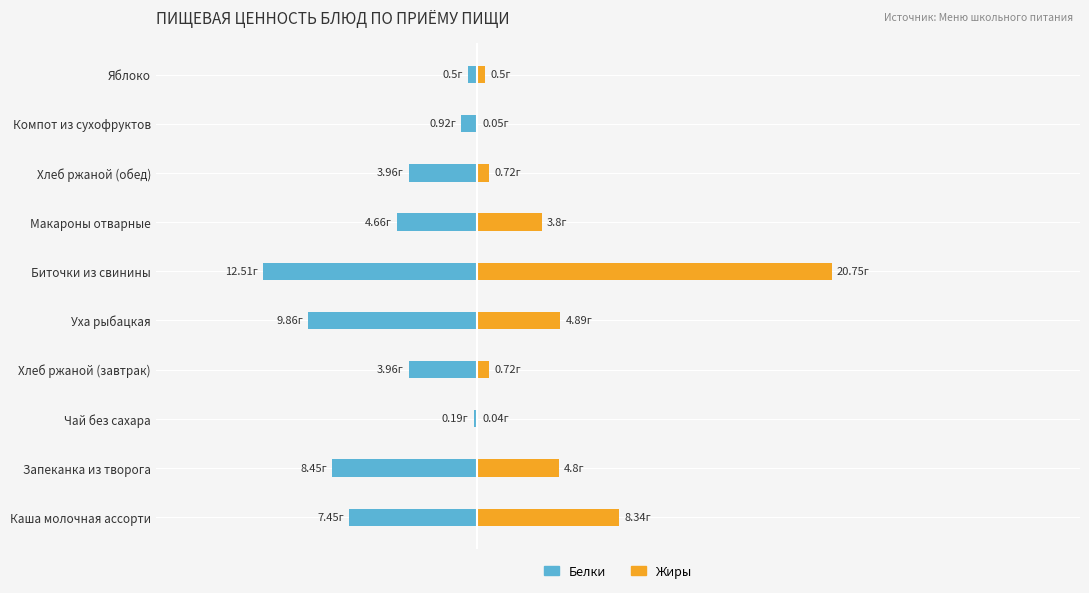

List the series in order of their overall mean, lowest first.

Белки, Жиры